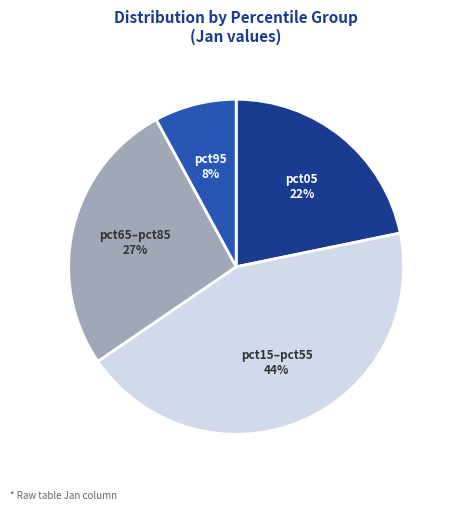

Is there a majority slice in this chart?

No